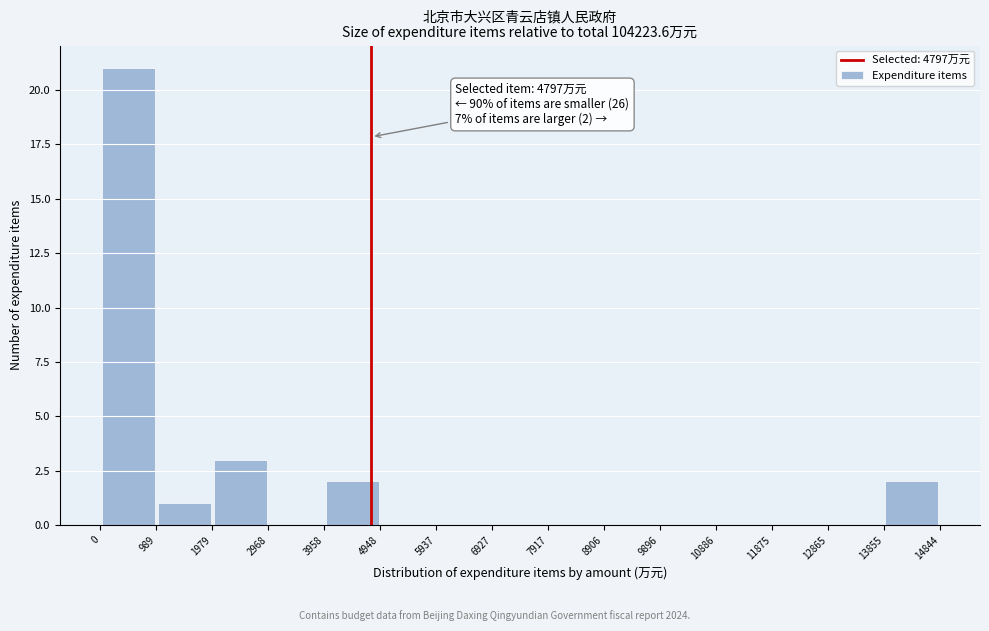

Over which range of the x-axis is the bar tallest?

0 to 989